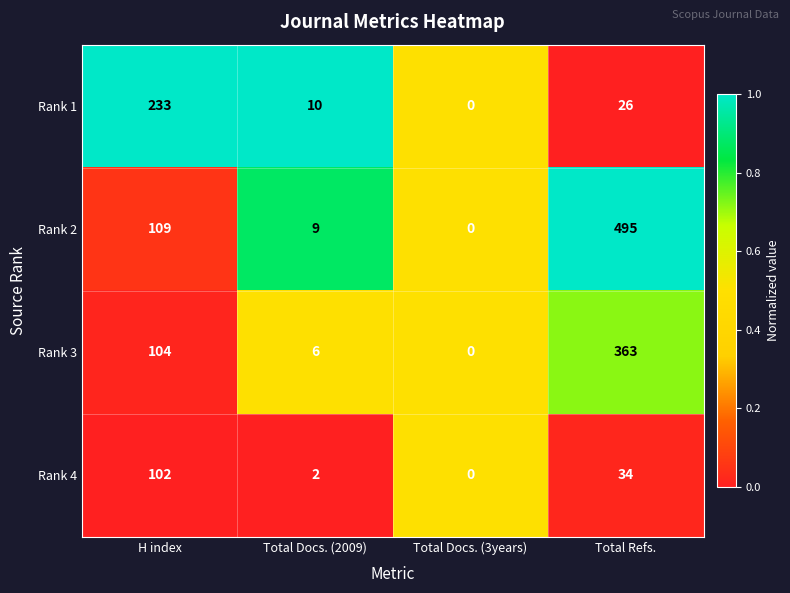

Which category has the highest value across all series?

Total Refs.